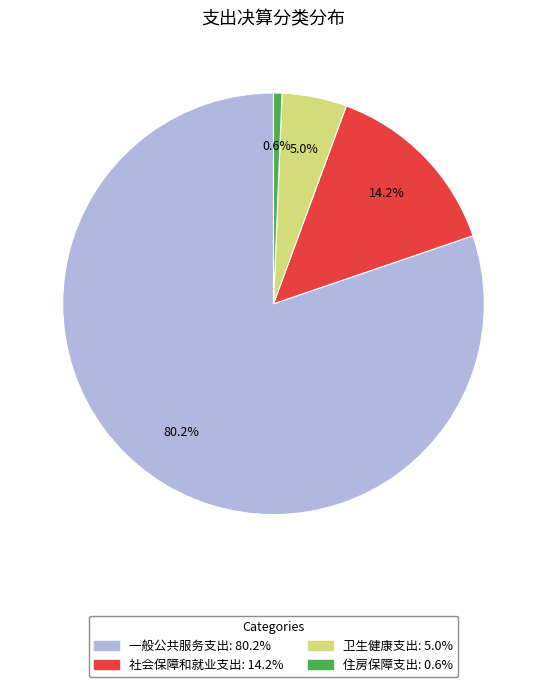

What is the smallest slice in the pie chart?

住房保障支出